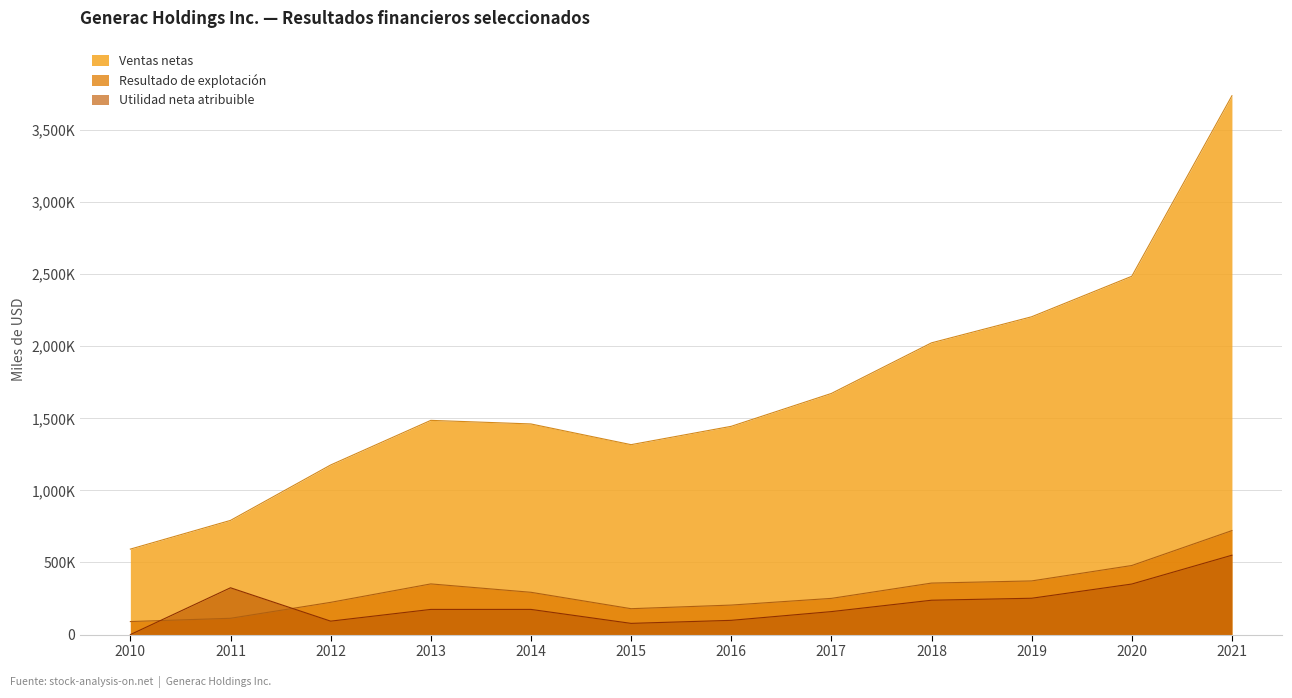

Rank the series at 2017 from lowest to highest value.

Utilidad neta atribuible, Resultado de explotación, Ventas netas